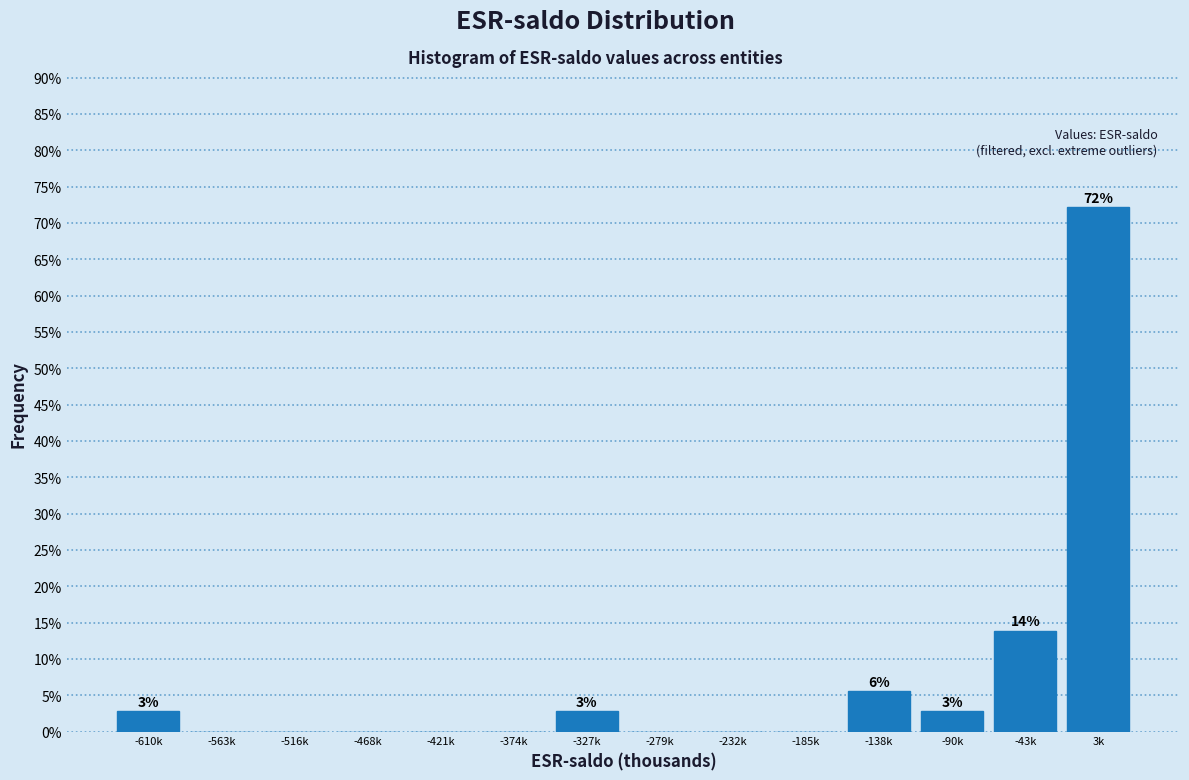

Reading left to right, list all the values displayed in this chart.

-610k=2.8	-563k=0.0	-516k=0.0	-468k=0.0	-421k=0.0	-374k=0.0	-327k=2.8	-279k=0.0	-232k=0.0	-185k=0.0	-138k=5.6	-90k=2.8	-43k=13.9	3k=72.2